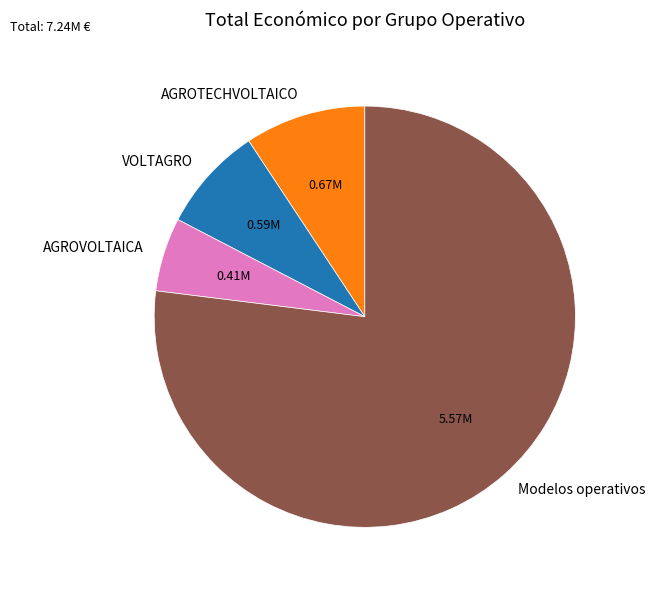

Which category has the smallest portion of the pie?

AGROVOLTAICA